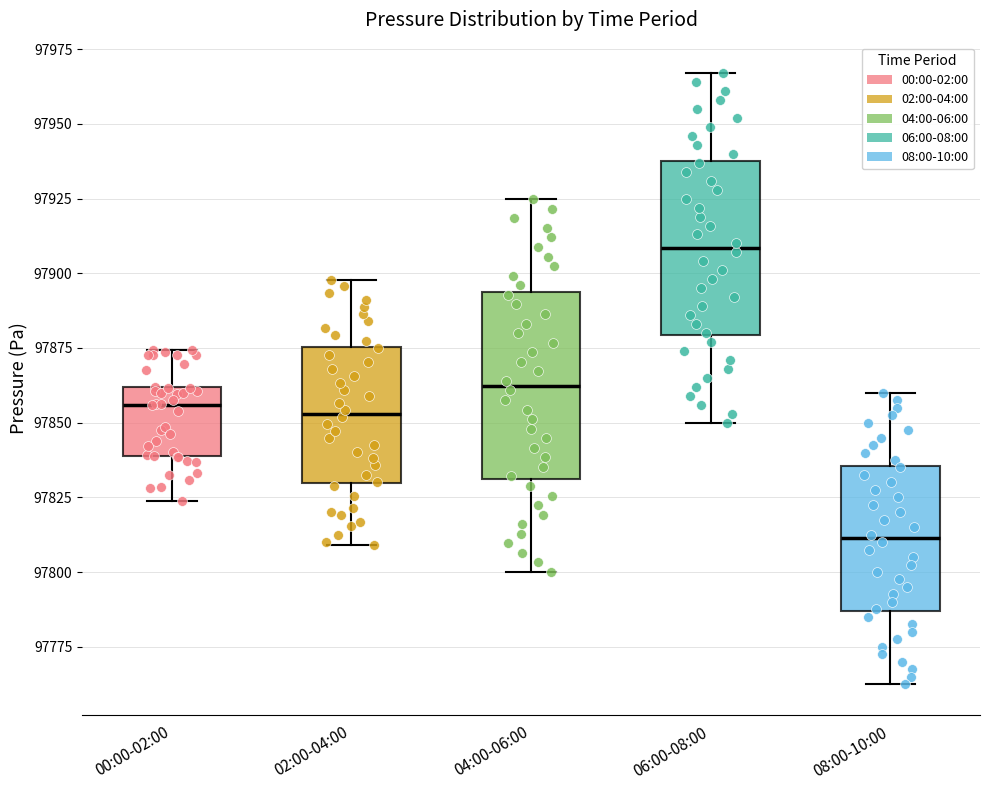

Reading left to right, transcribe this box plot: for each box, give where its median line is, the range the box spans, and where its two whiskers end, as read against the y-axis. The values are not printed on the chart, so give them approximately, as read against the axis.

00:00-02:00: median 97855, box 97840 to 97860, whiskers 97825 to 97875
02:00-04:00: median 97855, box 97830 to 97875, whiskers 97810 to 97900
04:00-06:00: median 97860, box 97830 to 97895, whiskers 97800 to 97925
06:00-08:00: median 97910, box 97880 to 97940, whiskers 97850 to 97965
08:00-10:00: median 97810, box 97785 to 97835, whiskers 97765 to 97860